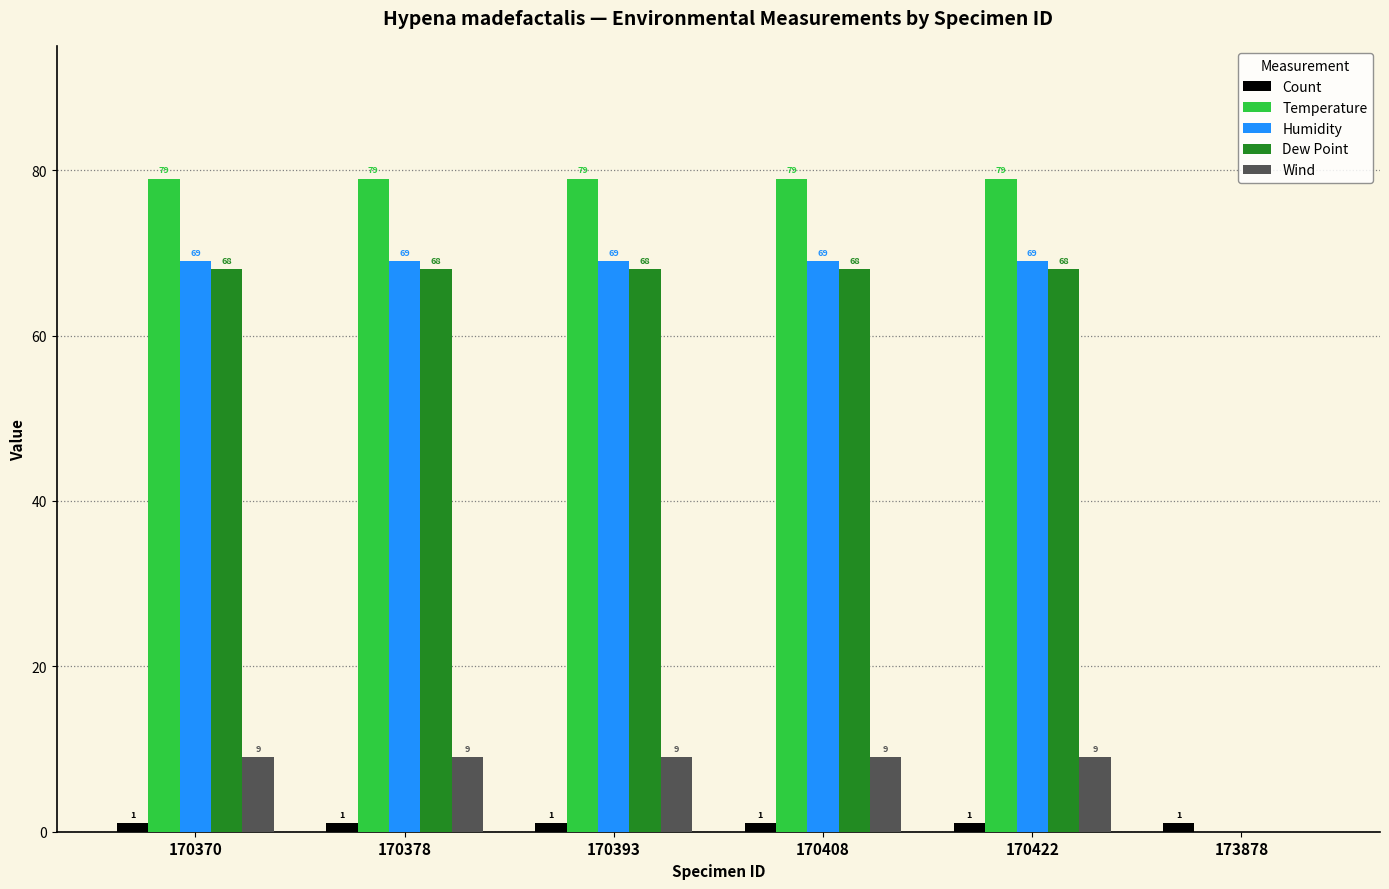

How many positive values does the Dew Point series have?

5